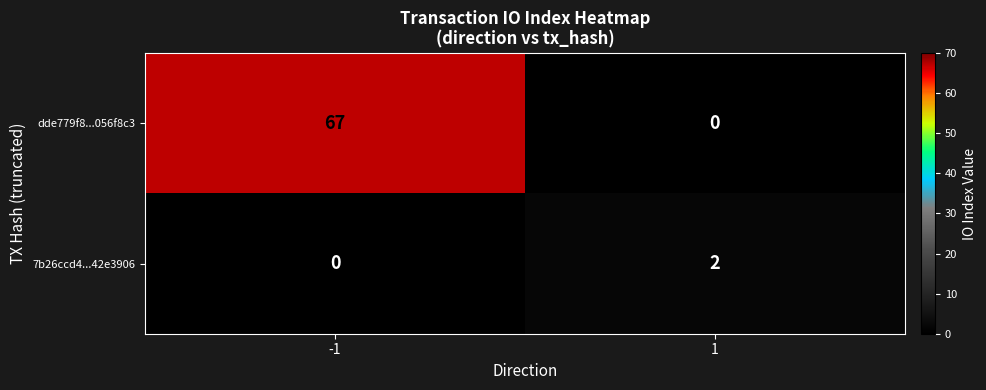

Reading left to right, what are all the values shown in this chart?

dde779f8...056f8c3: 67	0
7b26ccd4...42e3906: 0	2